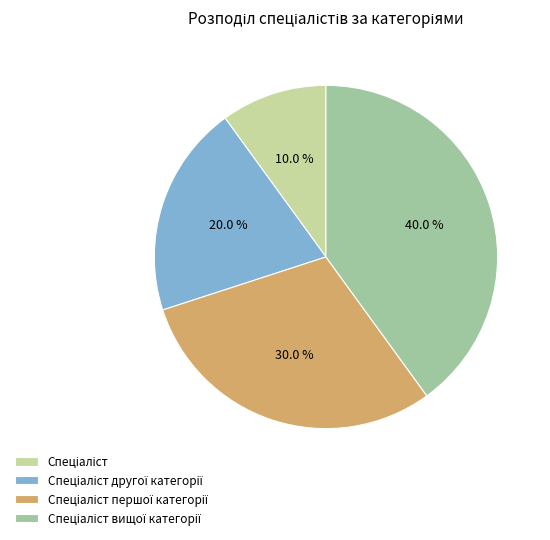

To the nearest percent, what is the average slice percentage?

25%